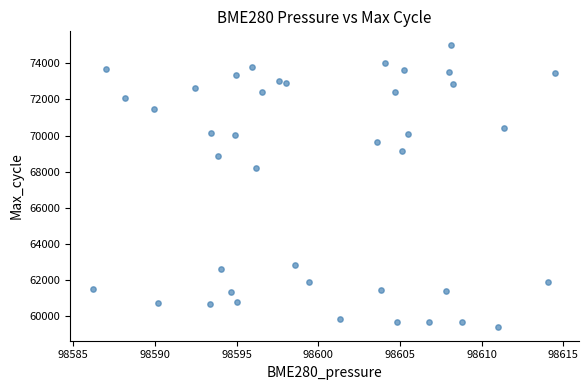

What Y value in the scatter plot is closest to 67209?

68192